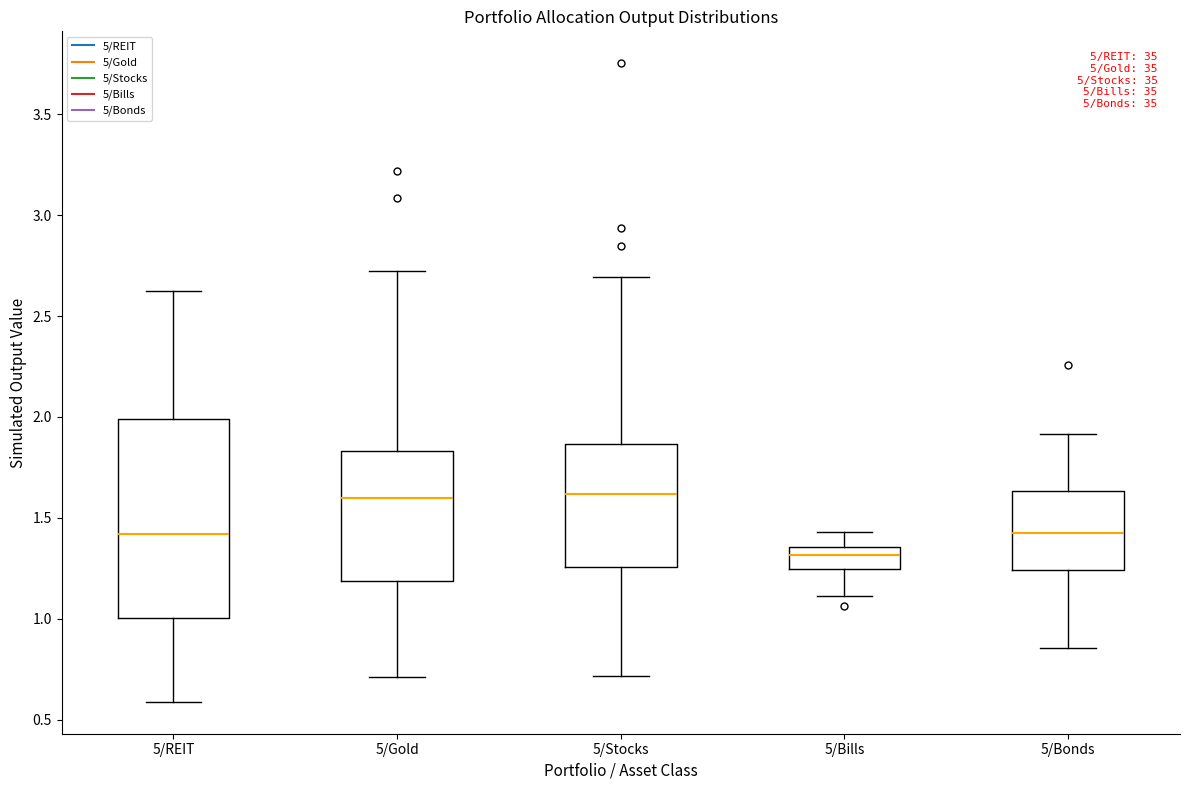

Reading left to right, read every box against the y-axis: the position of its median line, the range the box covers, and the ends of its whiskers. The values are not printed on the chart, so give them approximately, as read against the axis.

5/REIT: median 1.40, box 1.00 to 2.00, whiskers 0.60 to 2.60
5/Gold: median 1.60, box 1.20 to 1.85, whiskers 0.70 to 2.75
5/Stocks: median 1.60, box 1.25 to 1.85, whiskers 0.70 to 2.70
5/Bills: median 1.30, box 1.25 to 1.35, whiskers 1.10 to 1.45
5/Bonds: median 1.40, box 1.25 to 1.65, whiskers 0.85 to 1.90